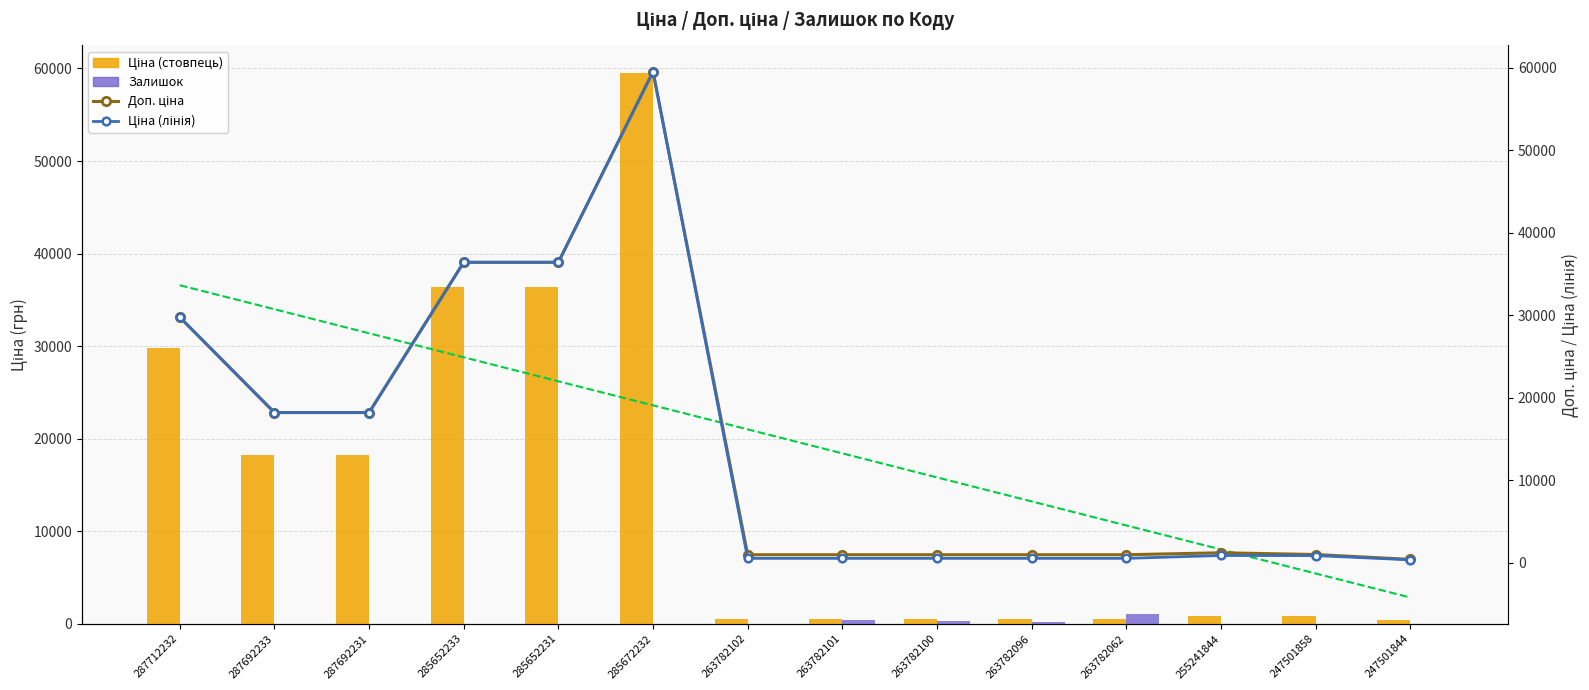

What is the minimum value for Доп. ціна?

421.0